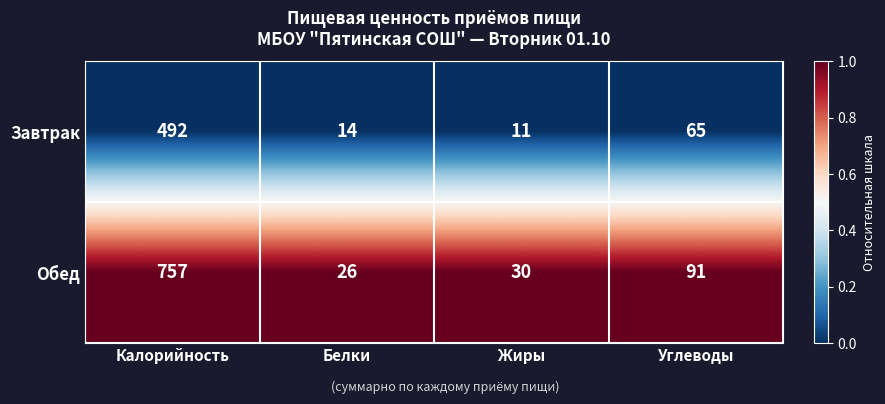

Which series has the largest total across all categories?

Обед